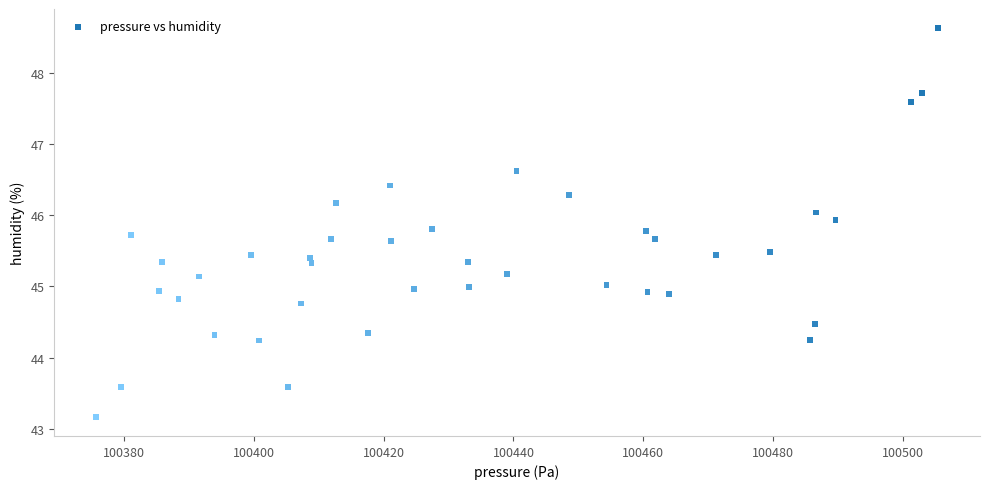

What is the range of X values (max minus min)?

129.7